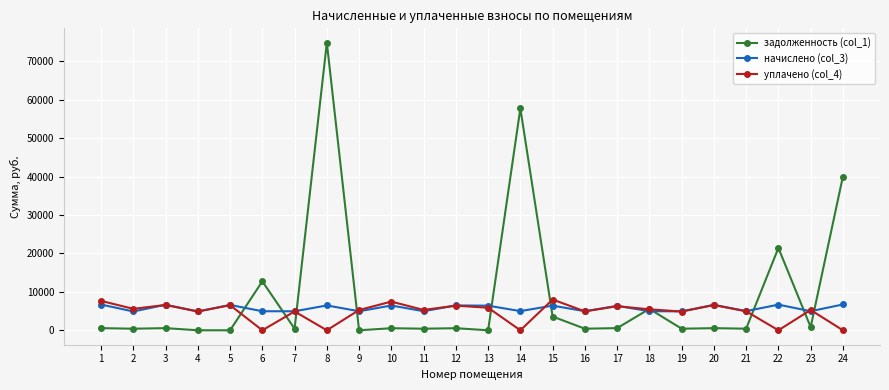

List the series in order of their peak value, highest first.

задолженность (col_1), уплачено (col_4), начислено (col_3)